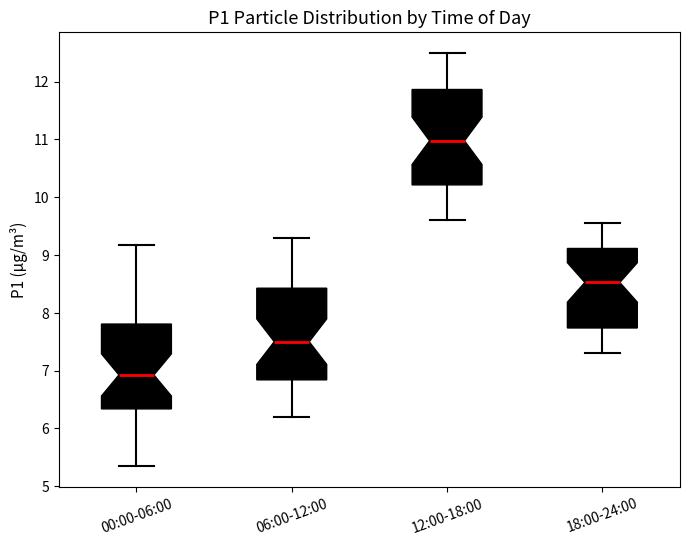

Which box's median line is the highest?

12:00-18:00